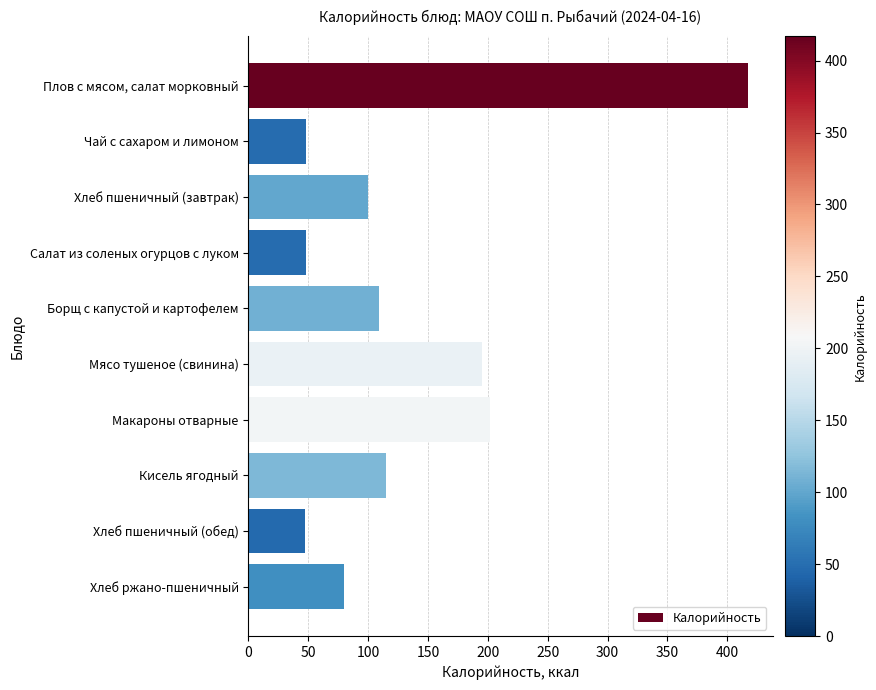

Approximately how many times larger is the value at Чай с сахаром и лимоном compared to Салат из соленых огурцов с луком?

1.0